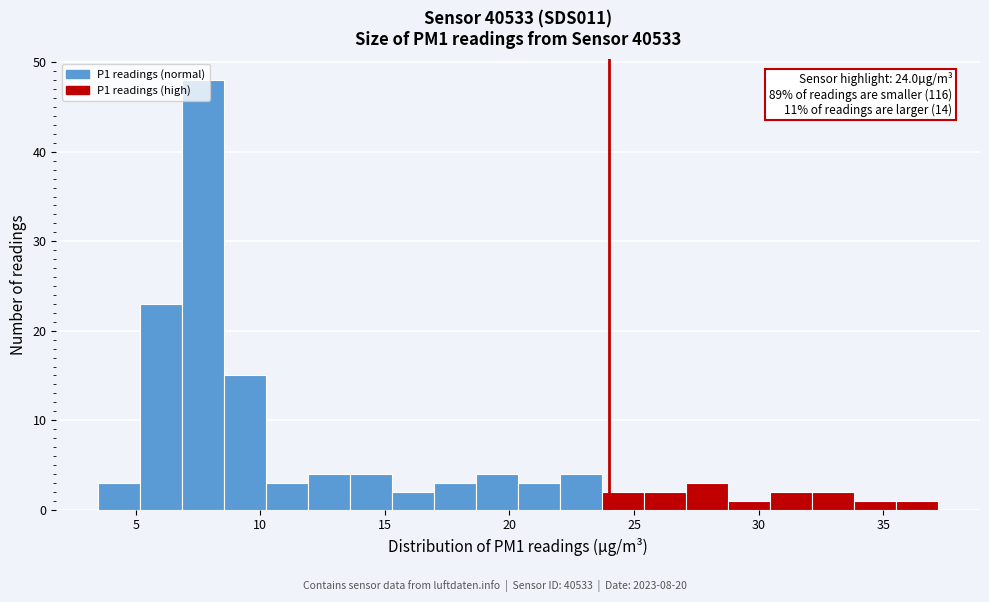

Read against the x-axis, roughly where is the centre of the tallest bar?

7.5